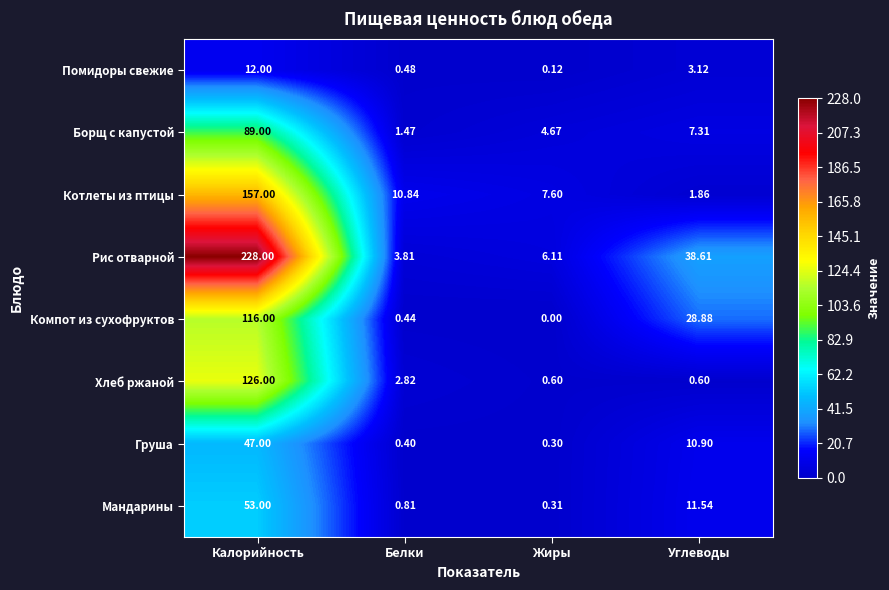

At how many categories does at least one series exceed 158?

1